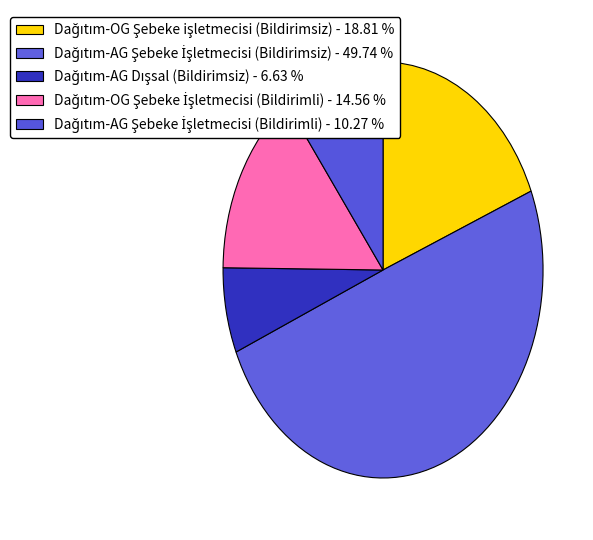

How many slices are in this pie chart?

5